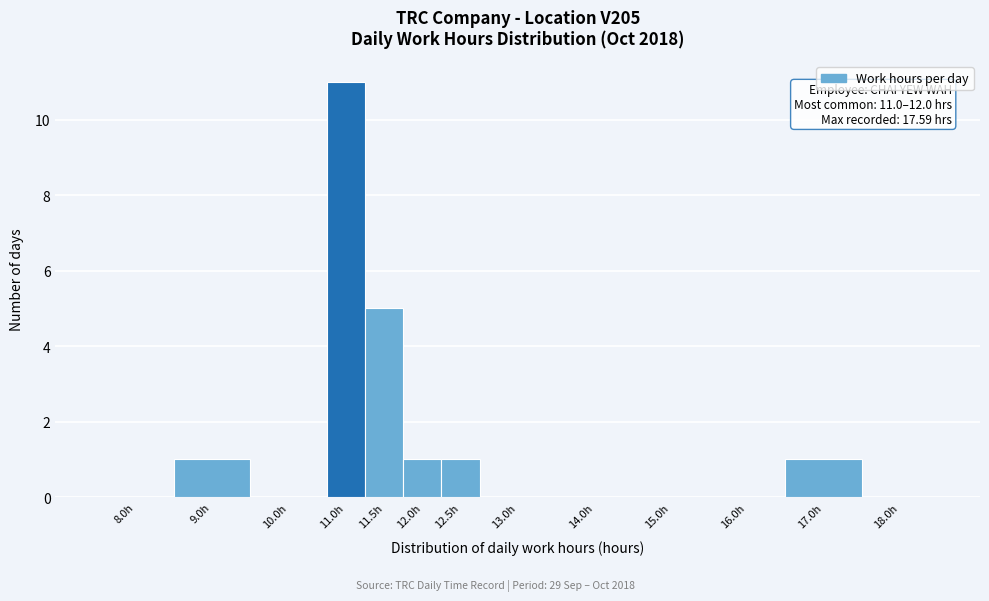

Reading right to left, list all the values displayed in this chart.

18.0h=0	17.0h=1	16.0h=0	15.0h=0	14.0h=0	13.0h=0	12.5h=1	12.0h=1	11.5h=5	11.0h=11	10.0h=0	9.0h=1	8.0h=0